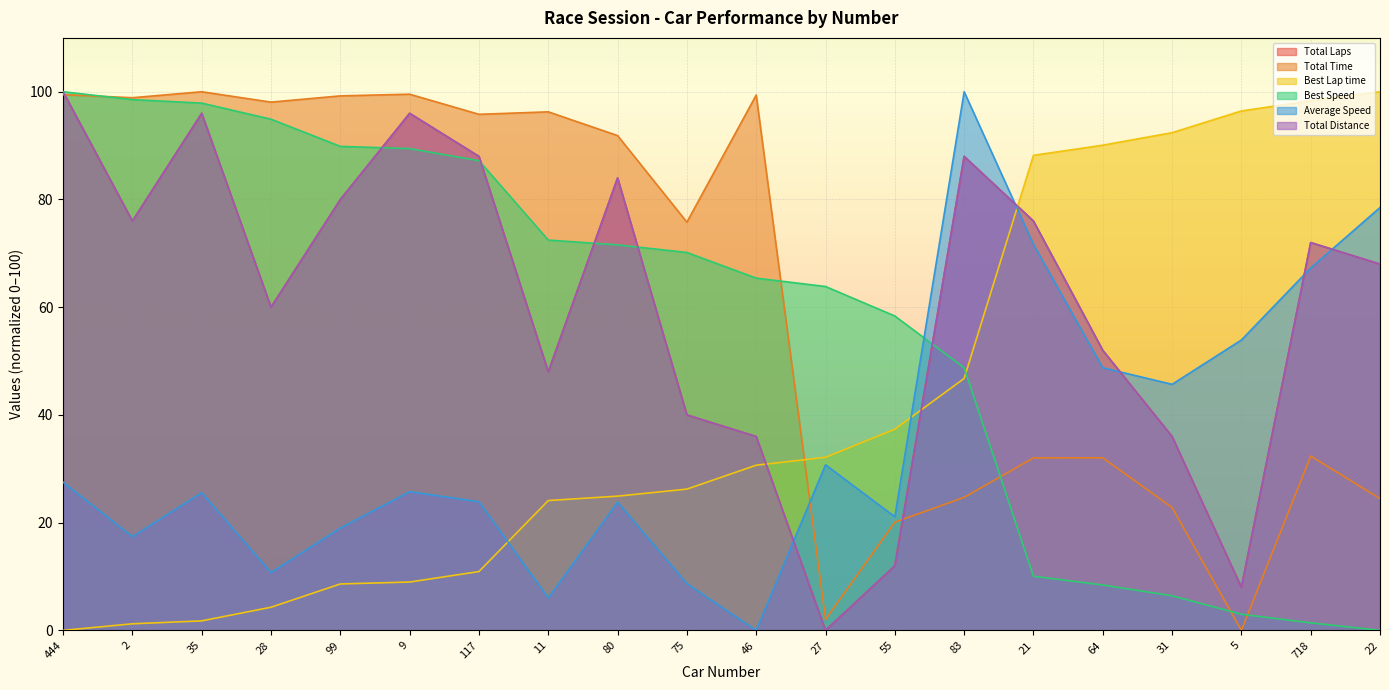

True or false: Total Time and Best Lap time intersect in this chart.

True